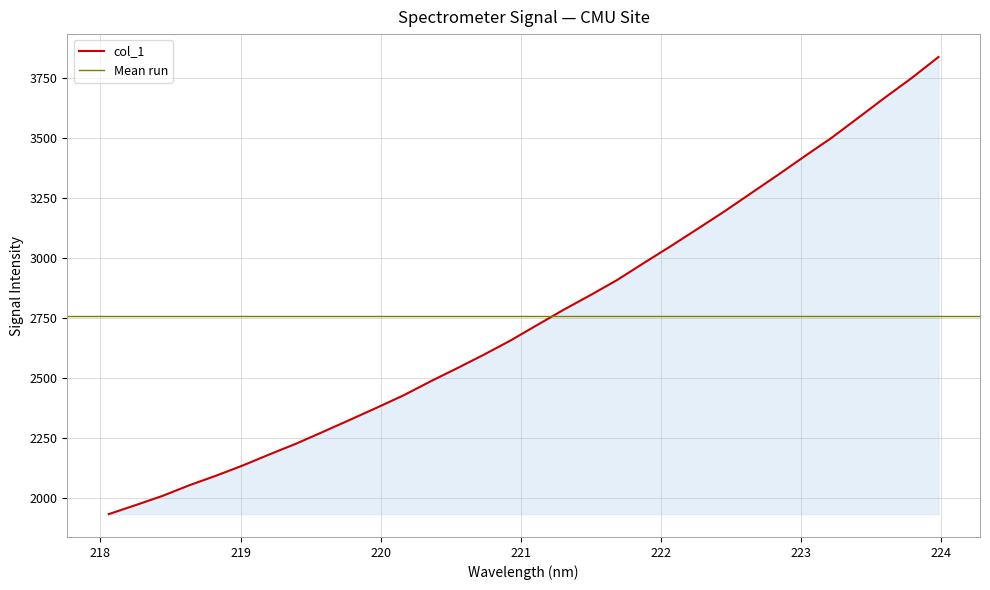

What is the change in value from 218.442 to 221.6902?

+901.8